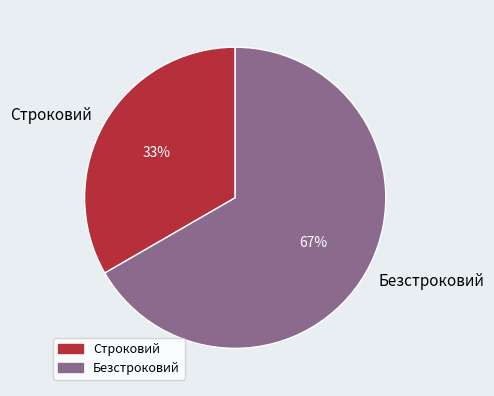

Do Строковий and Безстроковий together represent more than half of the pie?

Yes